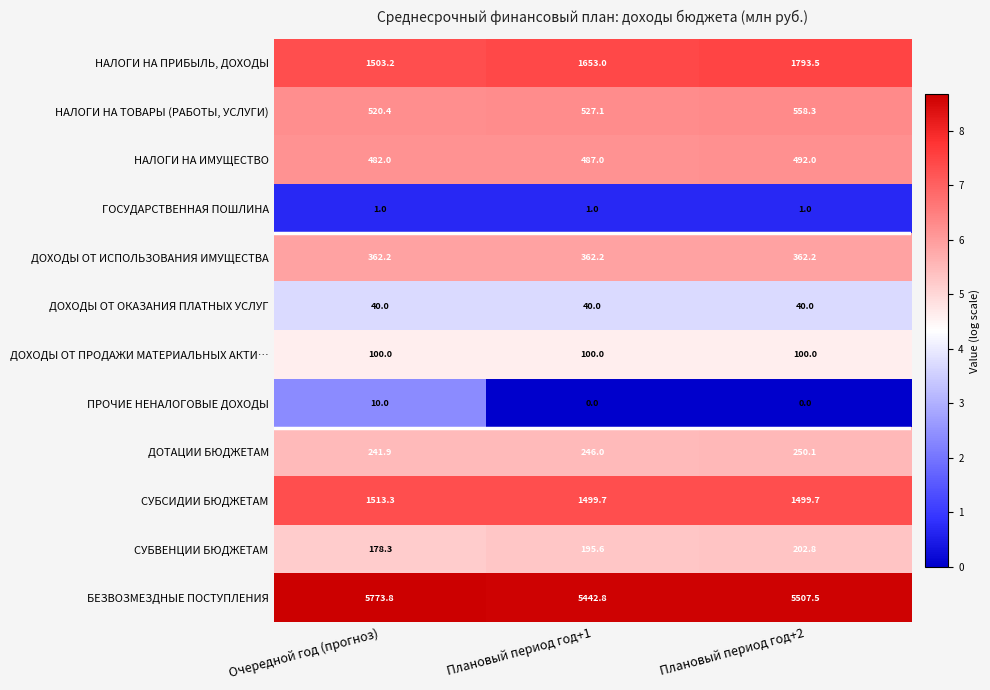

What is the difference between the НАЛОГИ НА ПРИБЫЛЬ, ДОХОДЫ values at Плановый период год+1 and Плановый период год+2?

140.5